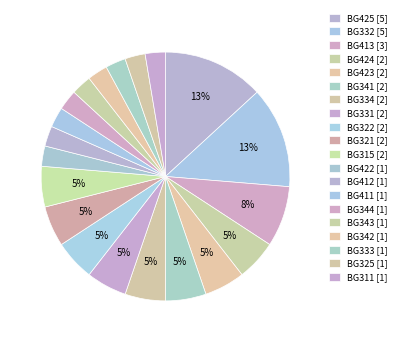

Count the number of slices in the pie.

20